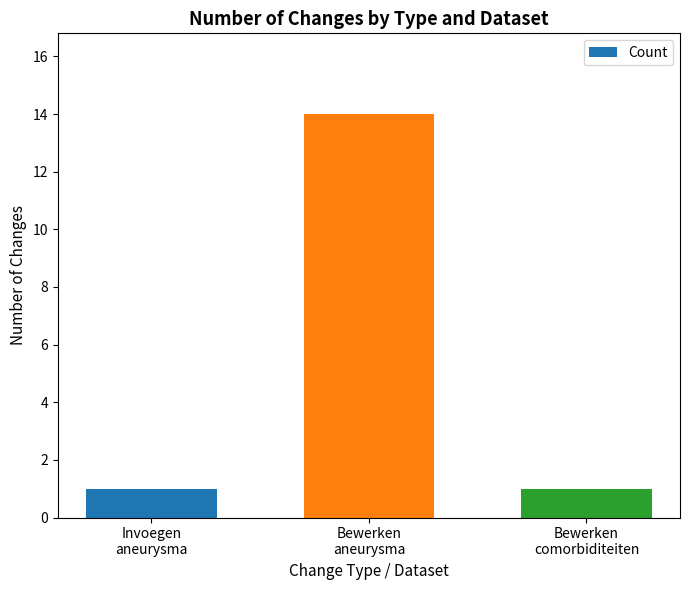

What is the change in value from Invoegen
aneurysma to Bewerken
aneurysma?

+13